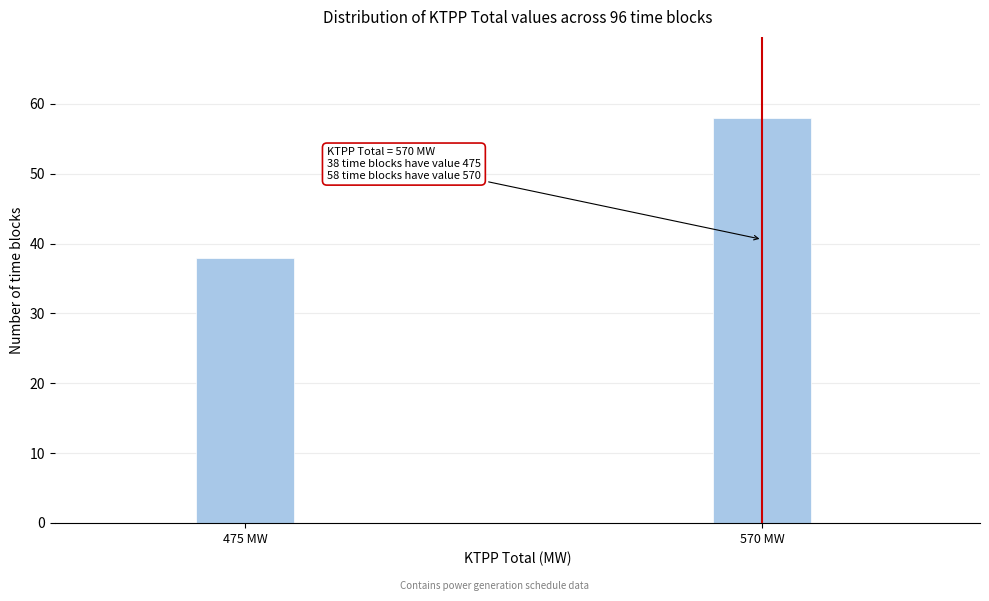

Reading left to right, what are all the values shown in this chart?

475 MW=38	570 MW=58